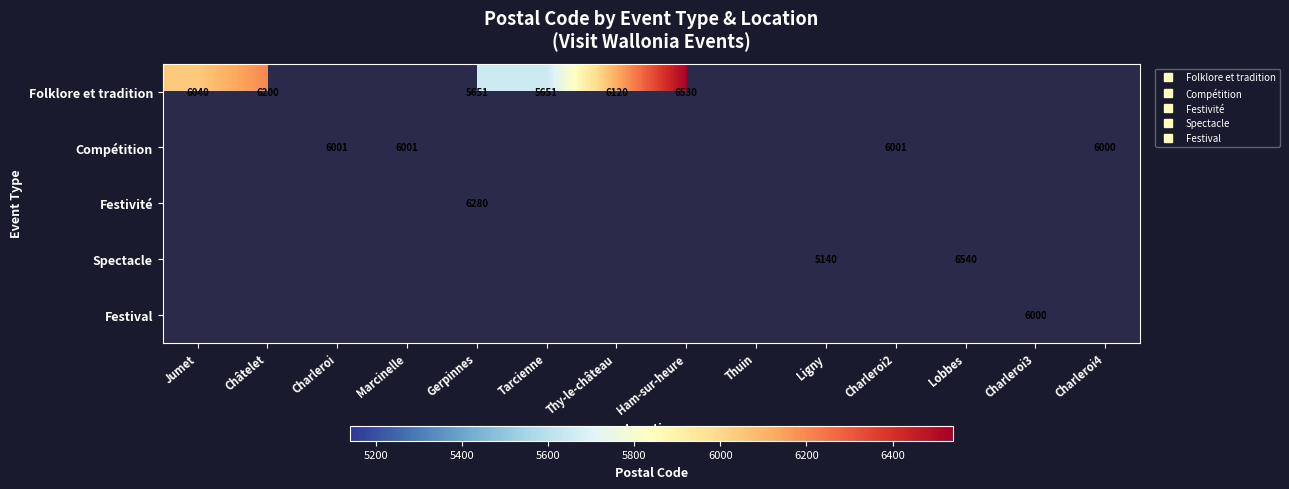

How many values in Spectacle are above zero?

2